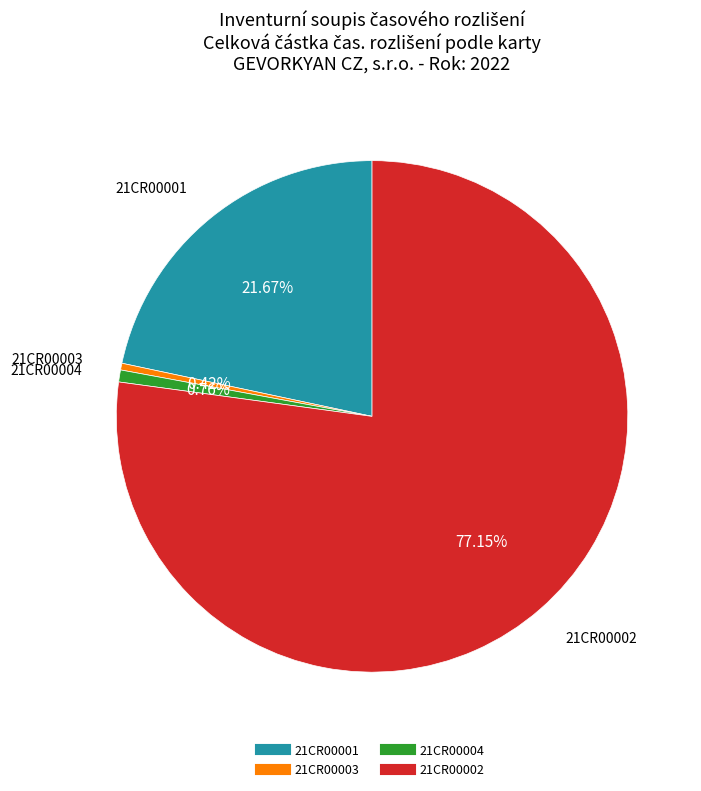

To the nearest percent, what is the average slice percentage?

25%